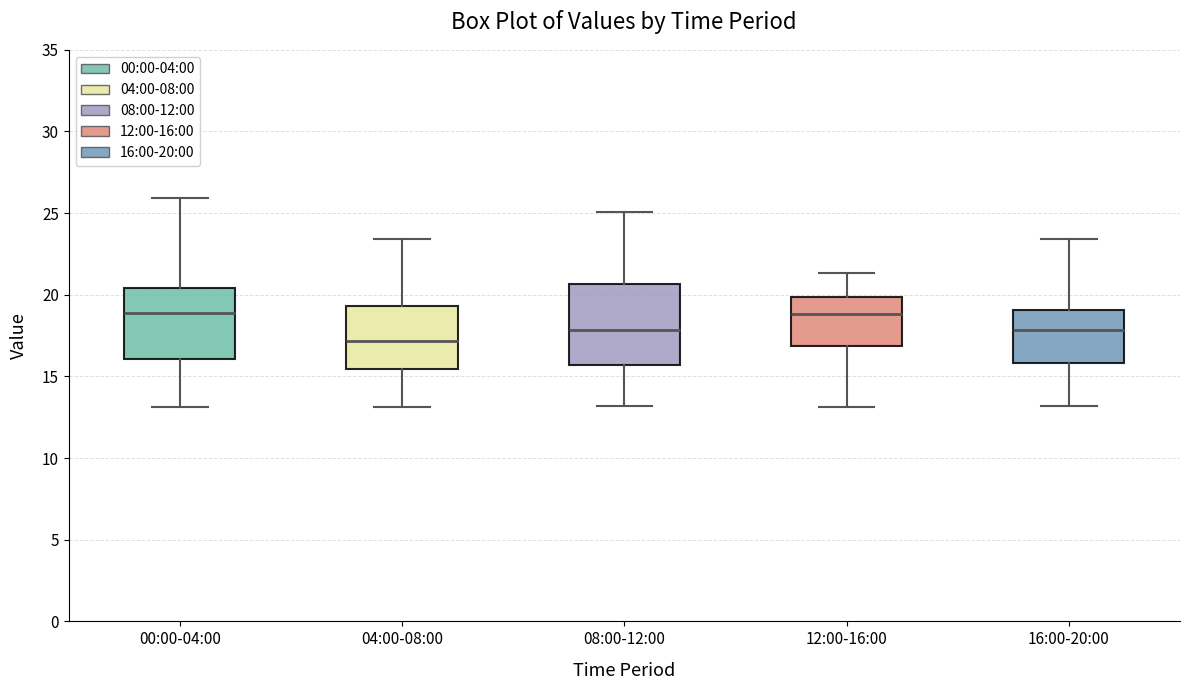

Reading left to right, transcribe this box plot: for each box, give where its median line is, the range the box spans, and where its two whiskers end, as read against the y-axis. The values are not printed on the chart, so give them approximately, as read against the axis.

00:00-04:00: median 19.0, box 16.0 to 20.5, whiskers 13.0 to 26.0
04:00-08:00: median 17.0, box 15.5 to 19.5, whiskers 13.0 to 23.5
08:00-12:00: median 18.0, box 15.5 to 20.5, whiskers 13.0 to 25.0
12:00-16:00: median 19.0, box 17.0 to 20.0, whiskers 13.0 to 21.5
16:00-20:00: median 18.0, box 16.0 to 19.0, whiskers 13.0 to 23.5